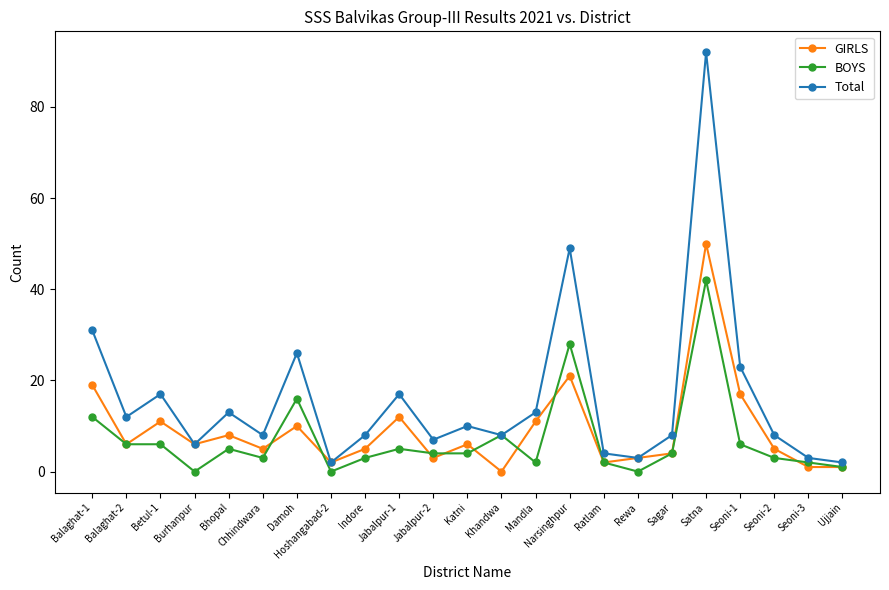

What is the maximum value shown in the chart?

92